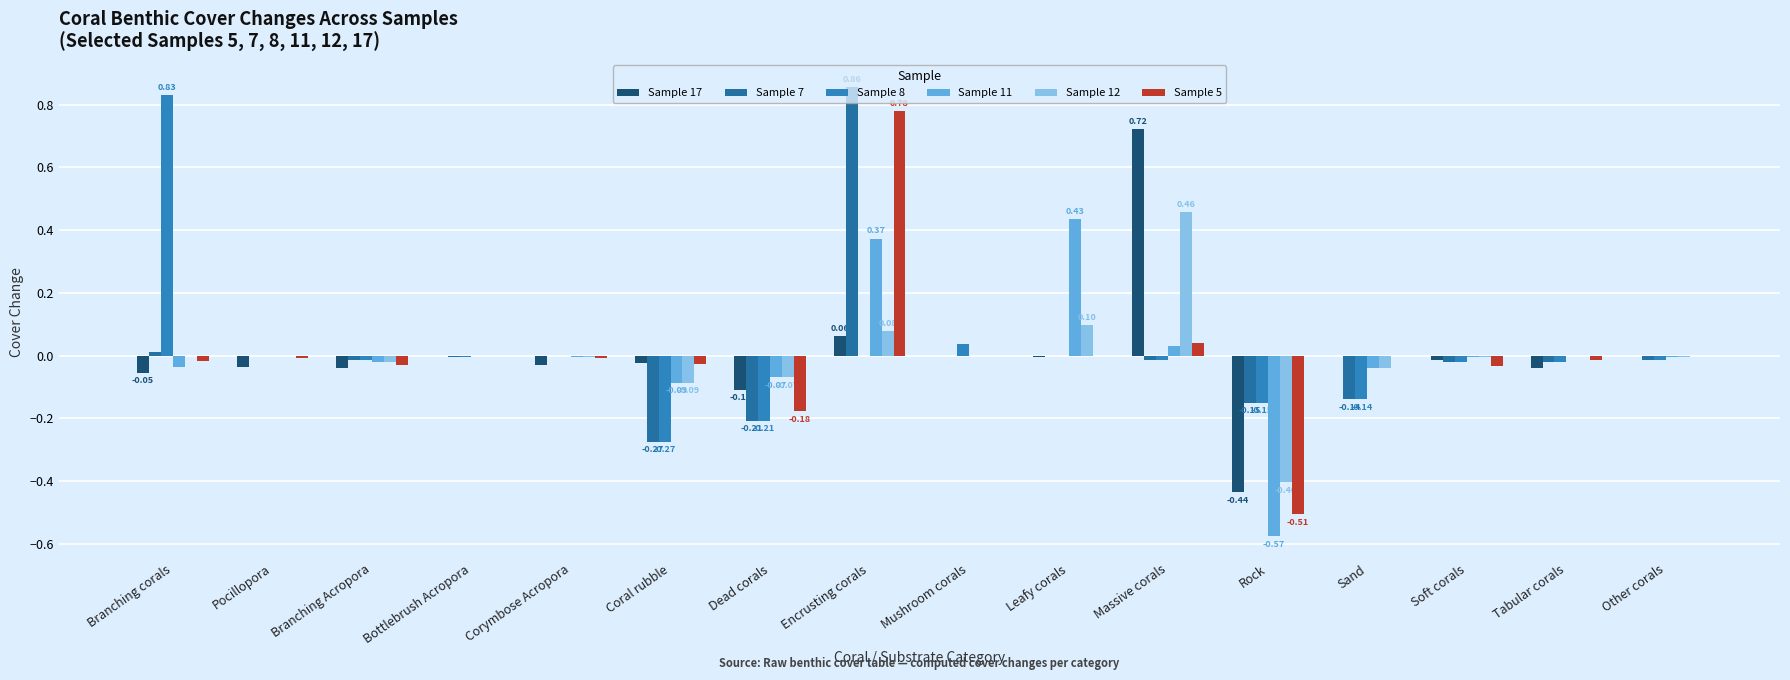

What is the maximum value for Sample 5?

0.8